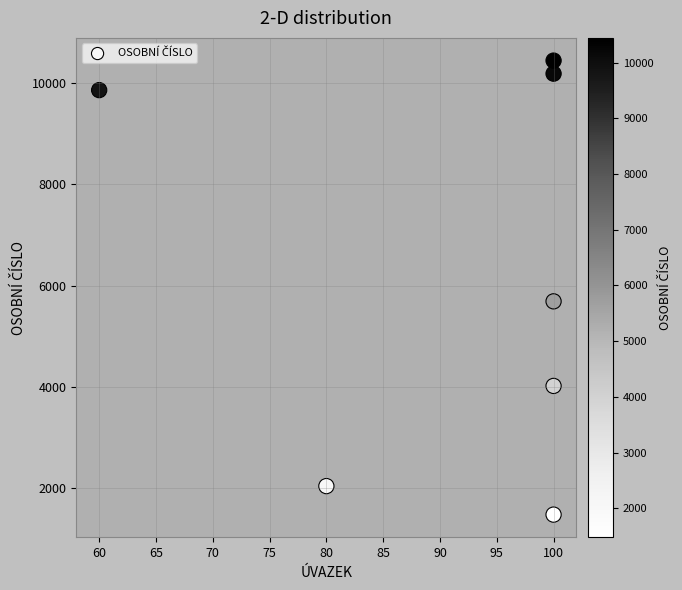

What Y value in the scatter plot is closest to 5961?

5690